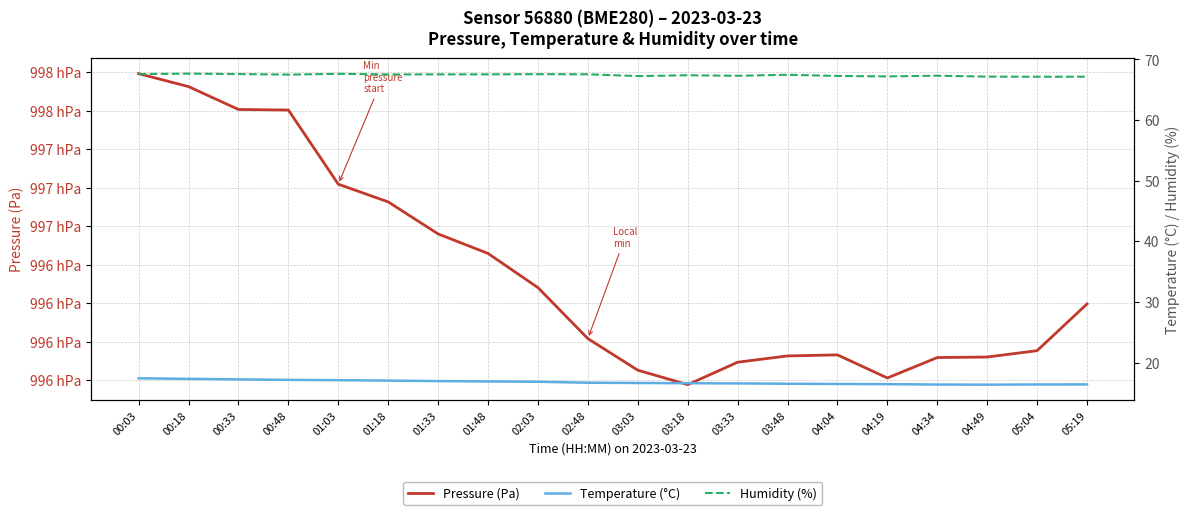

Is this an area chart (filled region under the line)?

No